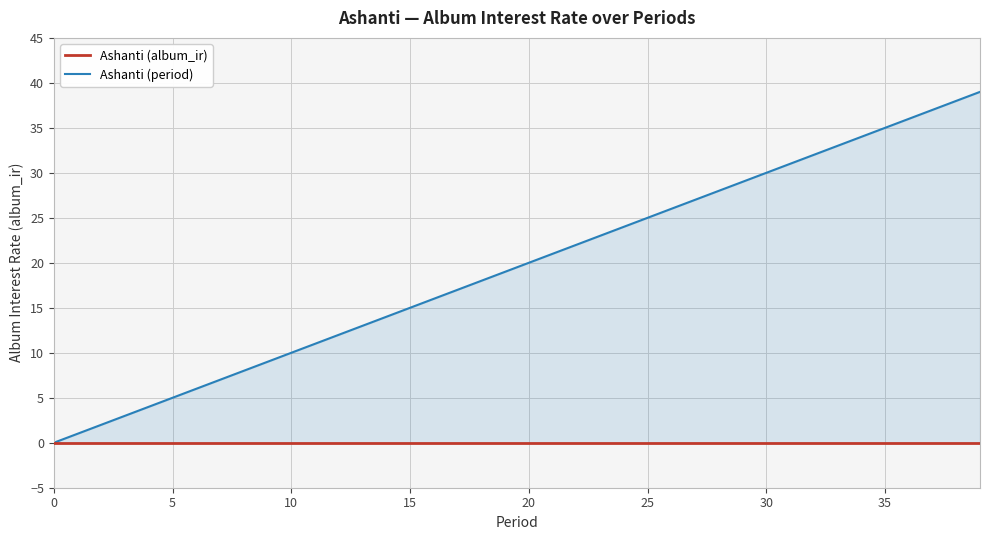

What is the maximum value shown in the chart?

39